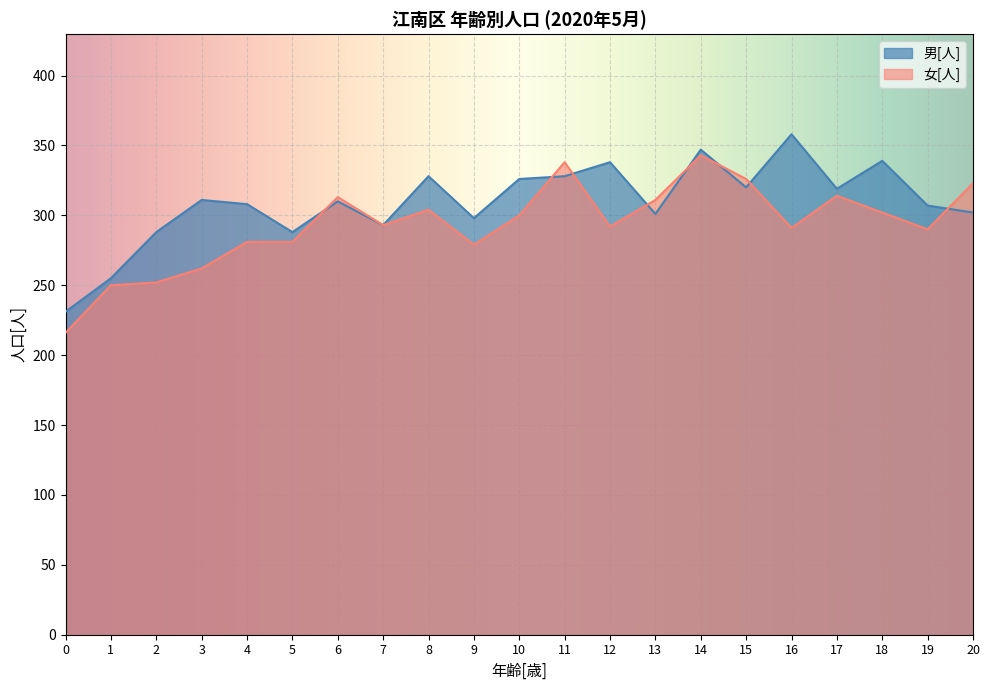

How many interior local valleys does the 女[人] series have?

5